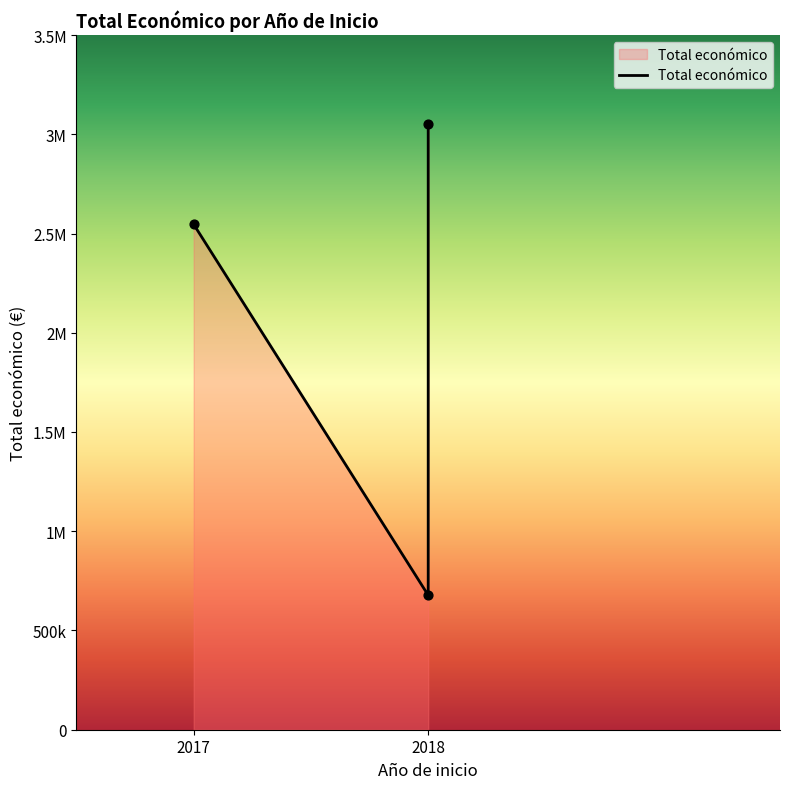

What is the ratio of the value at 2017 (BIOCORK) to the value at 2018 (AGROFORESAT)?

0.8